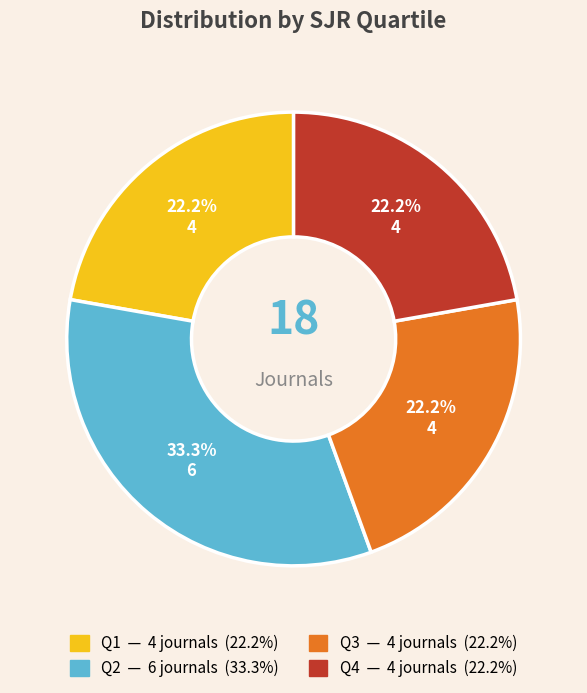

To the nearest percent, what percentage of the pie is Q2?

33%